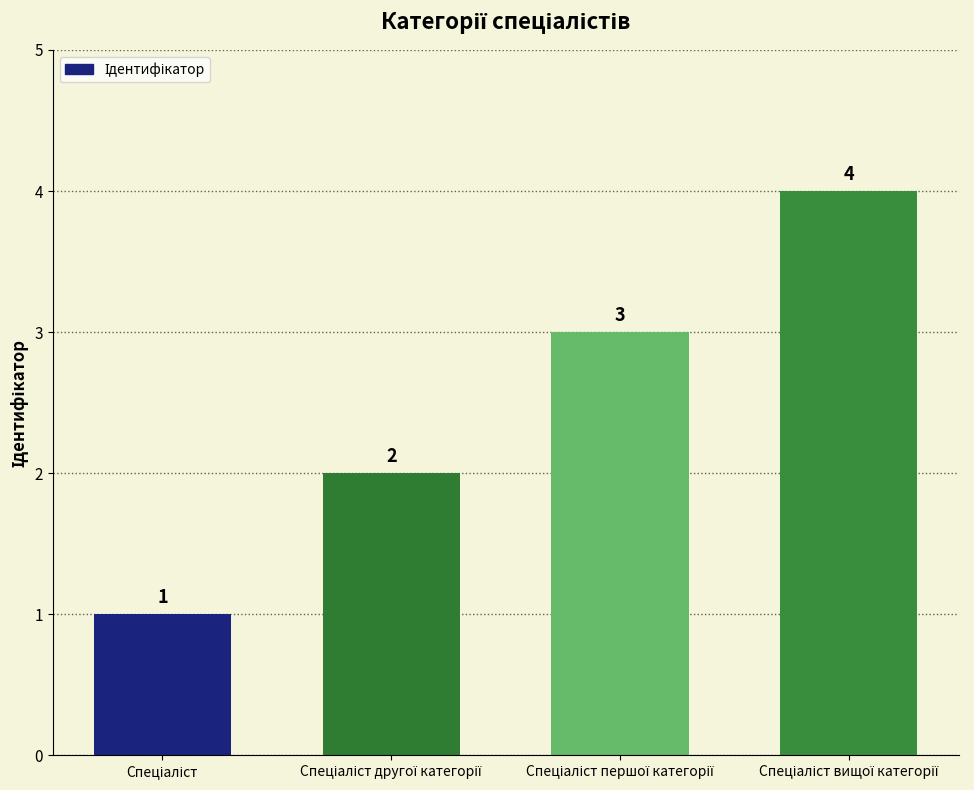

What is the maximum value shown in the chart?

4